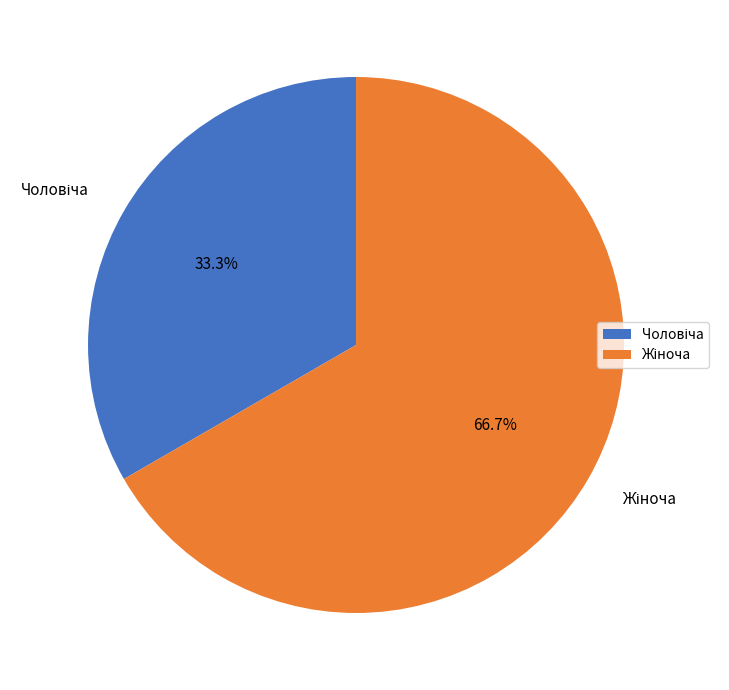

Does any single category account for the majority?

Yes